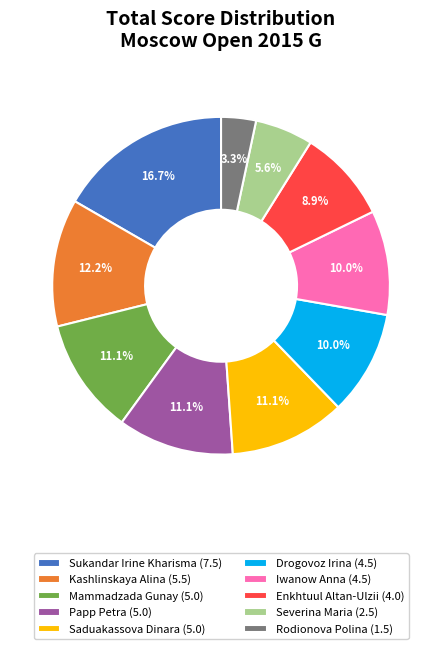

What percentage is the Drogovoz Irina slice, to the nearest percent?

10%